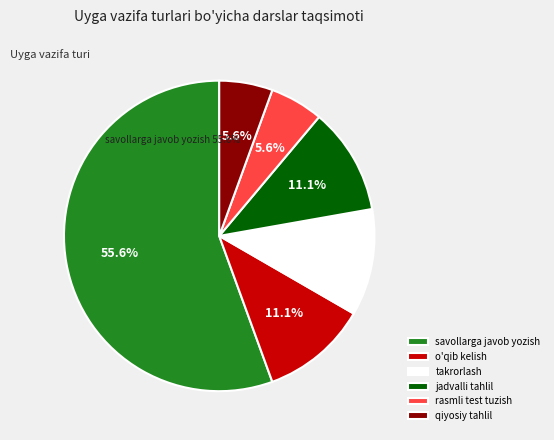

True or false: qiyosiy tahlil accounts for 11% of the total.

False